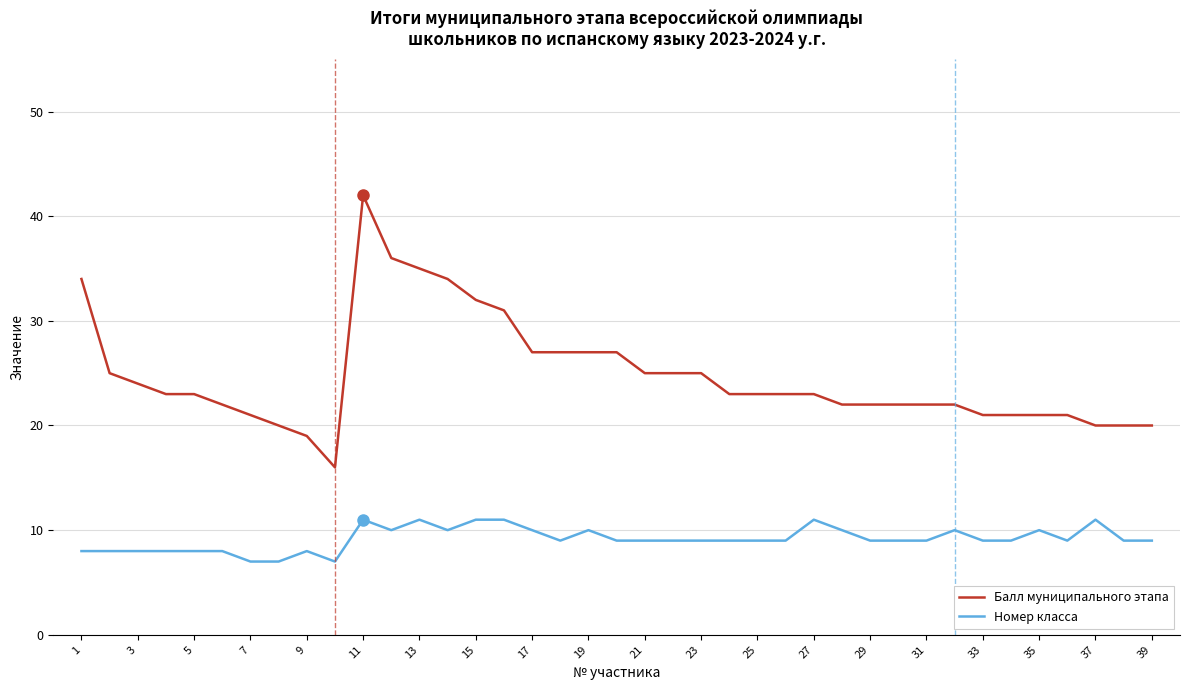

Rank the series by their average value, from highest to lowest.

Балл муниципального этапа, Номер класса